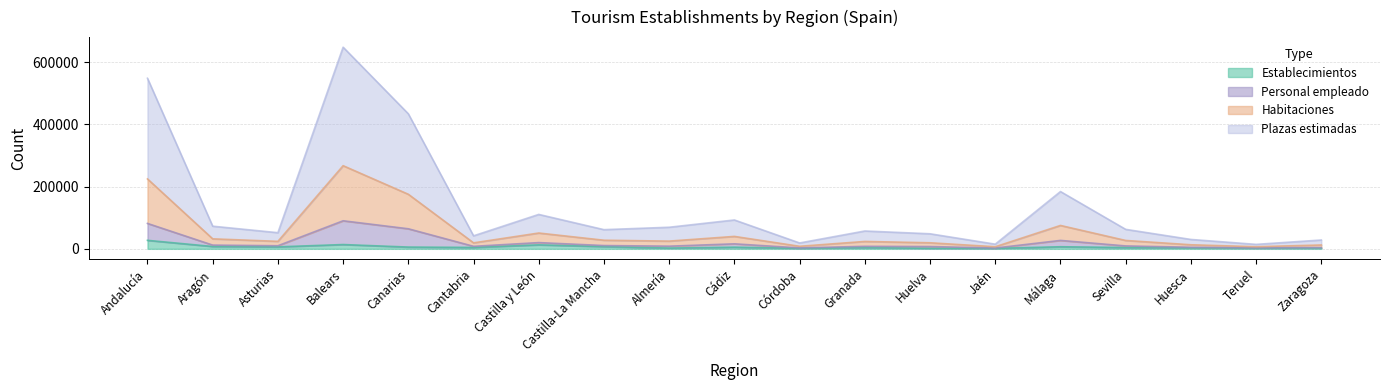

What is the minimum value for Establecimientos?

1550